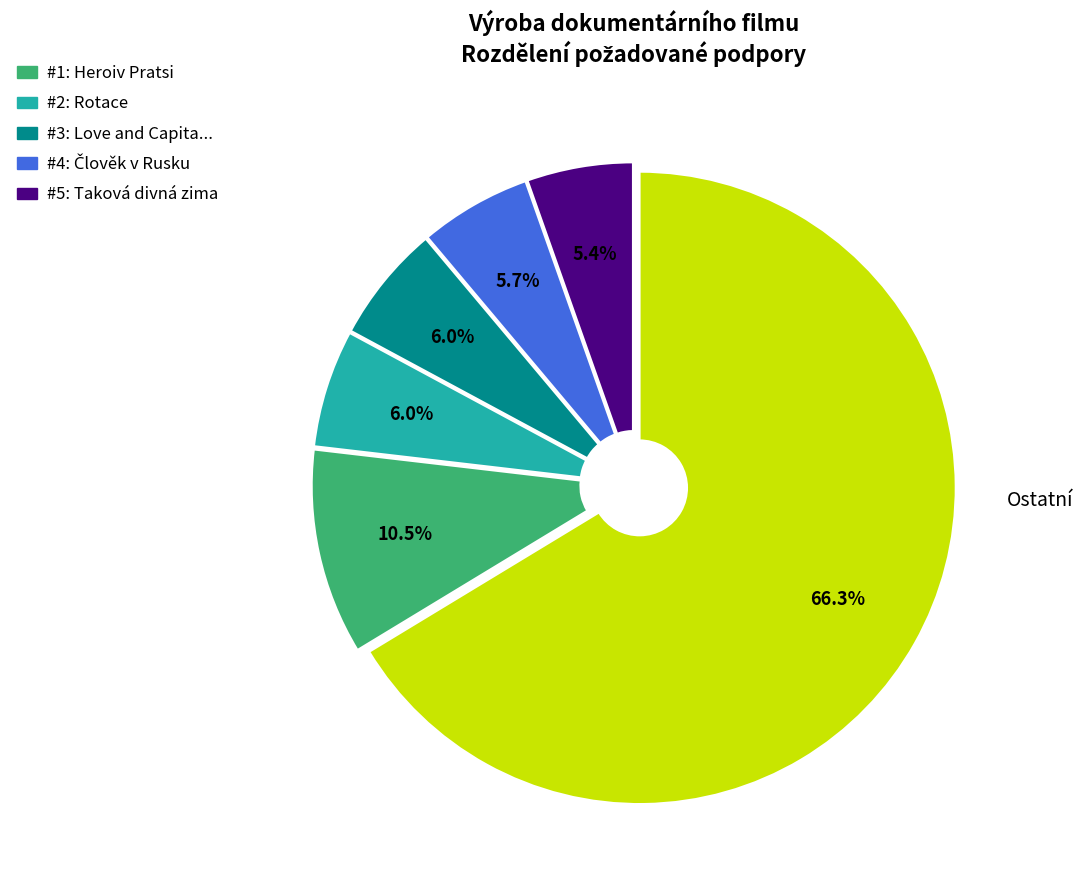

Does any single category account for the majority?

Yes